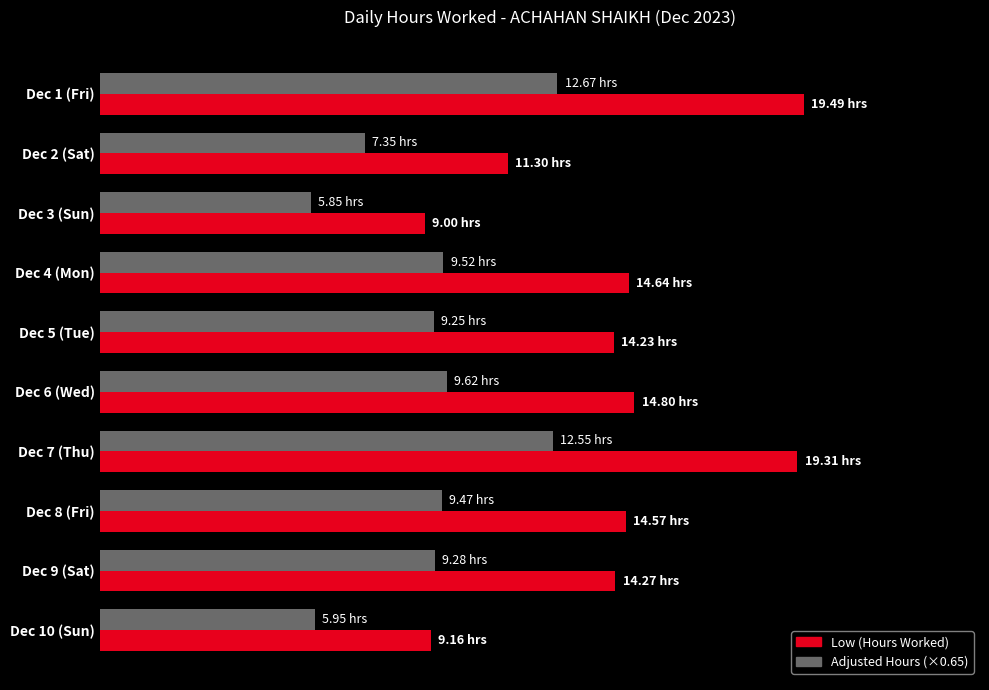

Reading left to right, transcribe all the data shown in this chart.

Low (Hours Worked): 19.5	11.3	9.0	14.6	14.2	14.8	19.3	14.6	14.3	9.2
Adjusted Hours (×0.65): 12.7	7.3	5.9	9.5	9.2	9.6	12.6	9.5	9.3	6.0